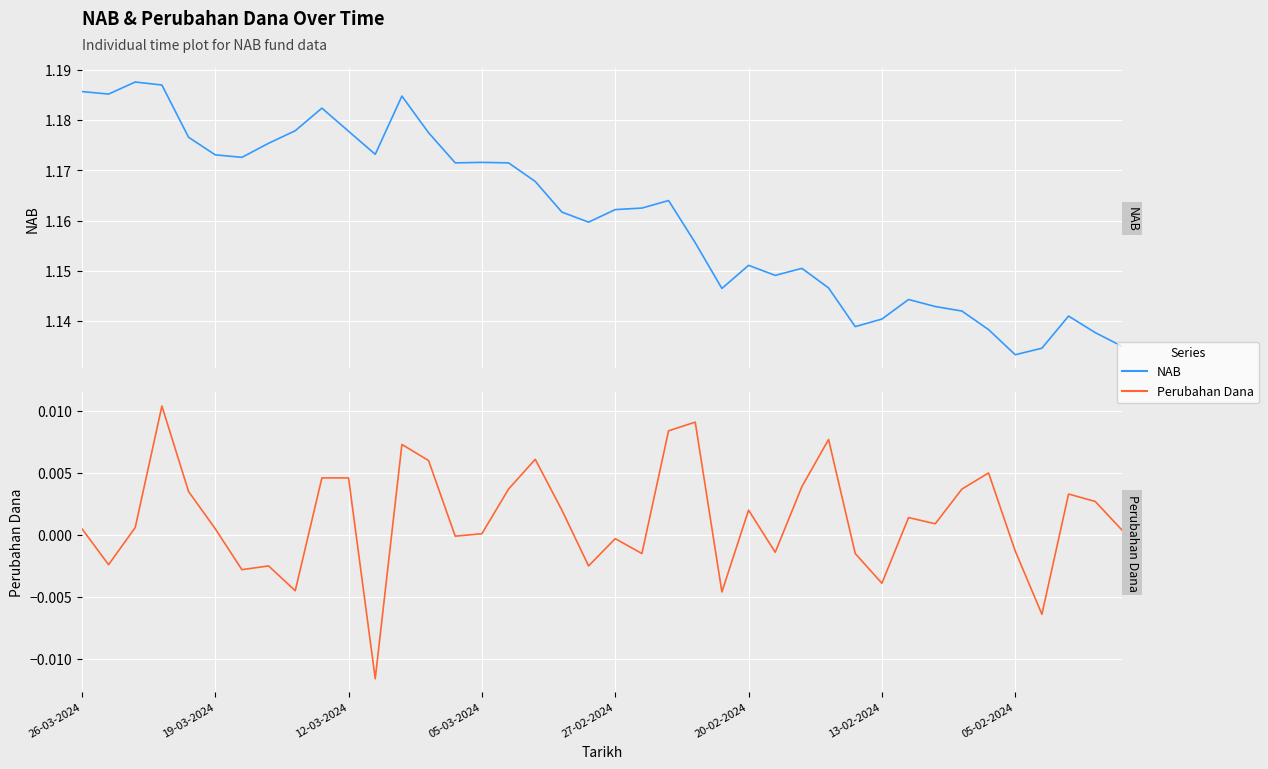

Reading right to left, what are all the values shown in this chart?

NAB: 1.1	1.1	1.1	1.1	1.1	1.1	1.1	1.1	1.1	1.1	1.1	1.1	1.2	1.1	1.2	1.1	1.2	1.2	1.2	1.2	1.2	1.2	1.2	1.2	1.2	1.2	1.2	1.2	1.2	1.2	1.2	1.2	1.2	1.2	1.2	1.2	1.2	1.2	1.2	1.2
Perubahan Dana: 0.0	0.0	0.0	-0.0	-0.0	0.0	0.0	0.0	0.0	-0.0	-0.0	0.0	0.0	-0.0	0.0	-0.0	0.0	0.0	-0.0	-0.0	-0.0	0.0	0.0	0.0	0.0	-0.0	0.0	0.0	-0.0	0.0	0.0	-0.0	-0.0	-0.0	0.0	0.0	0.0	0.0	-0.0	0.0